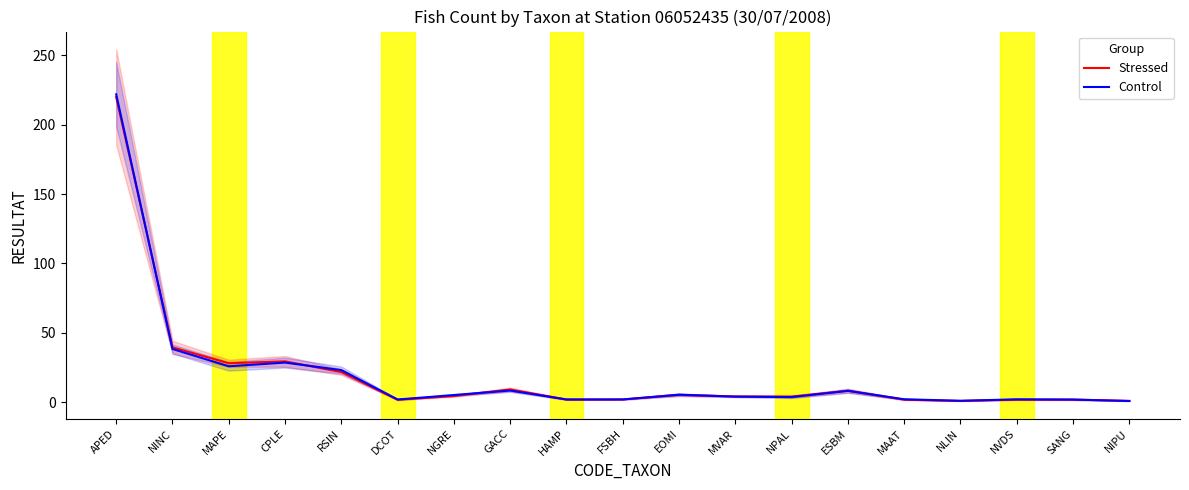

What is the difference between the maximum and minimum values in the Stressed series?

219.0